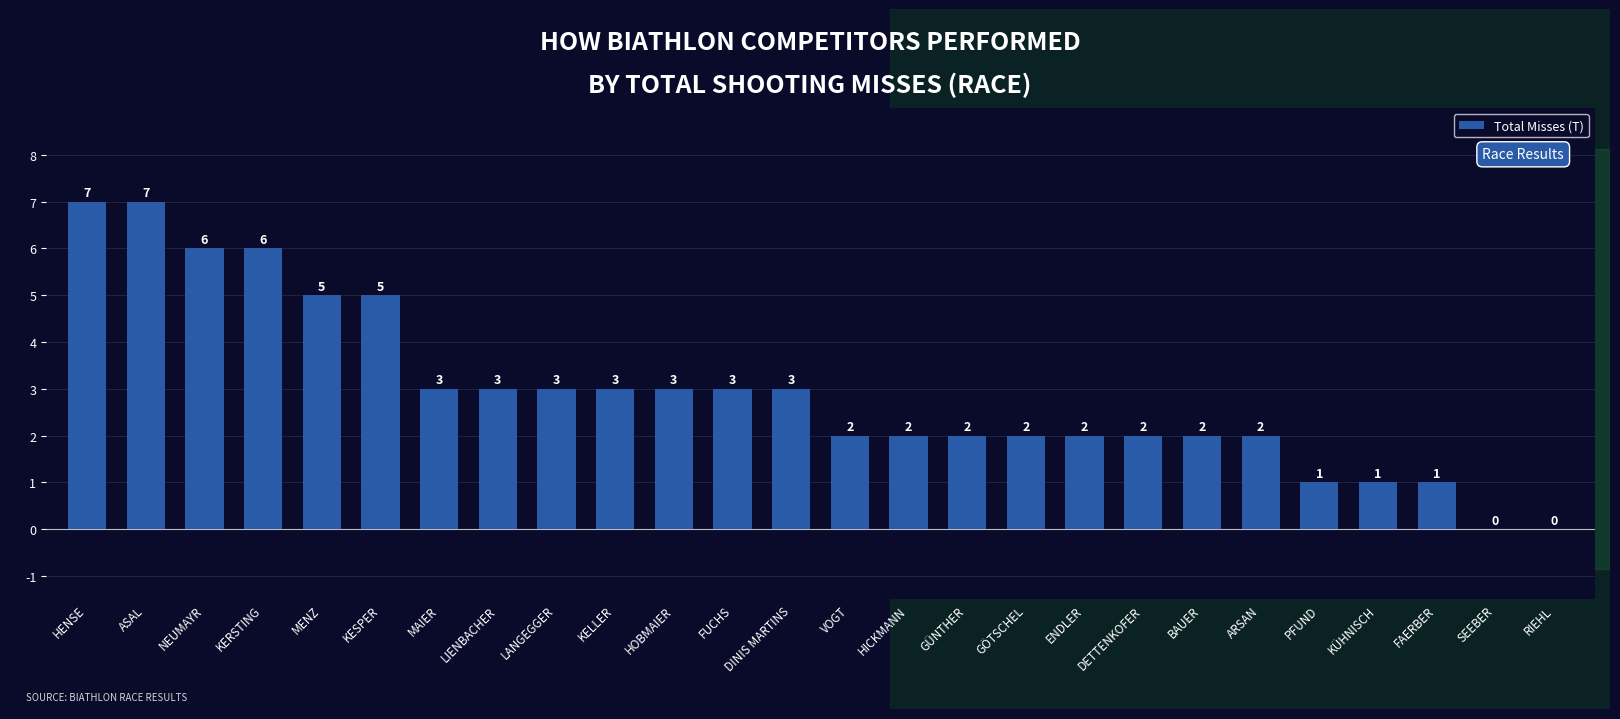

Where does the data first go above 3?

HENSE